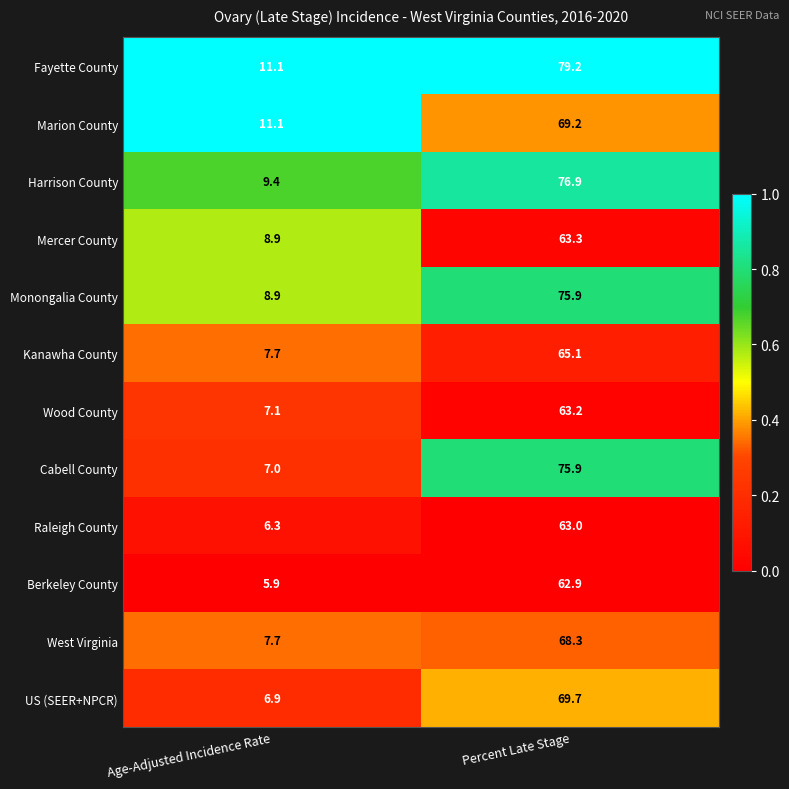

Reading right to left, transcribe all the data shown in this chart.

Fayette County: Percent Late Stage=79.2	Age-Adjusted Incidence Rate=11.1
Marion County: Percent Late Stage=69.2	Age-Adjusted Incidence Rate=11.1
Harrison County: Percent Late Stage=76.9	Age-Adjusted Incidence Rate=9.4
Mercer County: Percent Late Stage=63.3	Age-Adjusted Incidence Rate=8.9
Monongalia County: Percent Late Stage=75.9	Age-Adjusted Incidence Rate=8.9
Kanawha County: Percent Late Stage=65.1	Age-Adjusted Incidence Rate=7.7
Wood County: Percent Late Stage=63.2	Age-Adjusted Incidence Rate=7.1
Cabell County: Percent Late Stage=75.9	Age-Adjusted Incidence Rate=7.0
Raleigh County: Percent Late Stage=63.0	Age-Adjusted Incidence Rate=6.3
Berkeley County: Percent Late Stage=62.9	Age-Adjusted Incidence Rate=5.9
West Virginia: Percent Late Stage=68.3	Age-Adjusted Incidence Rate=7.7
US (SEER+NPCR): Percent Late Stage=69.7	Age-Adjusted Incidence Rate=6.9